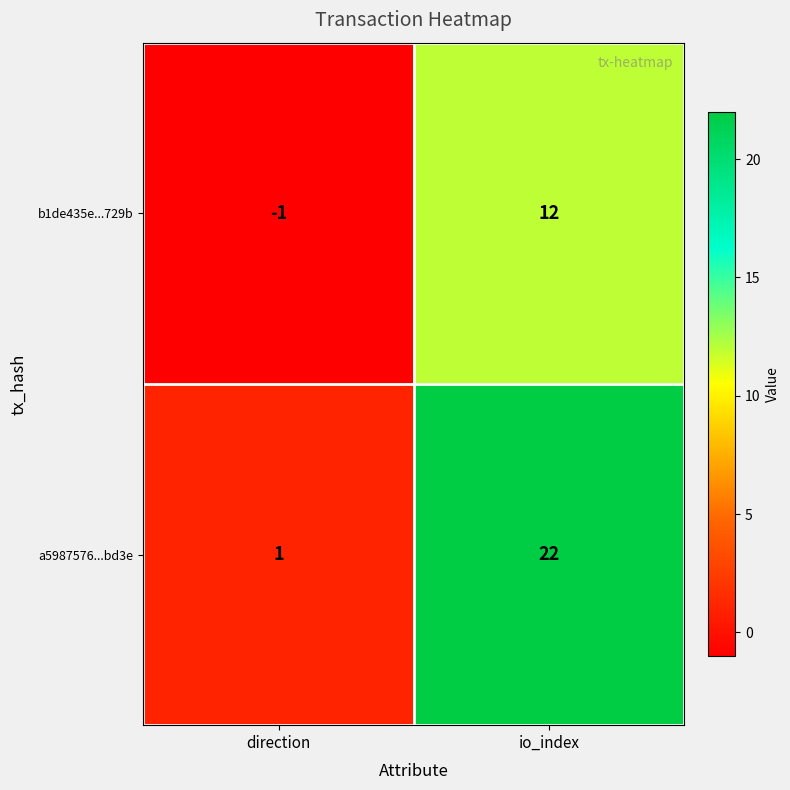

What is the sum of the a5987576...bd3e values at io_index and direction?

23